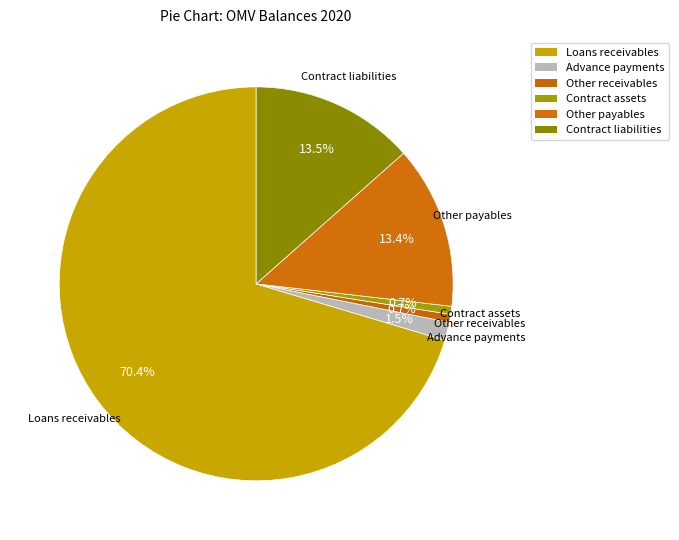

Count the number of slices in the pie.

6